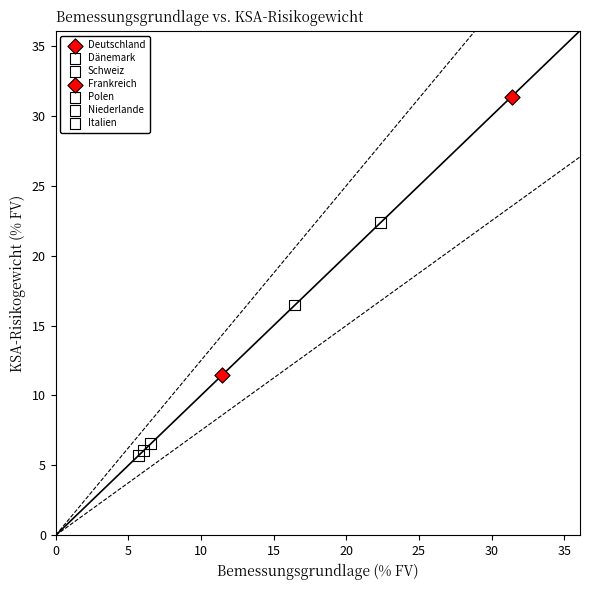

What are all the series names shown in the legend?

Deutschland, Dänemark, Schweiz, Frankreich, Polen, Niederlande, Italien